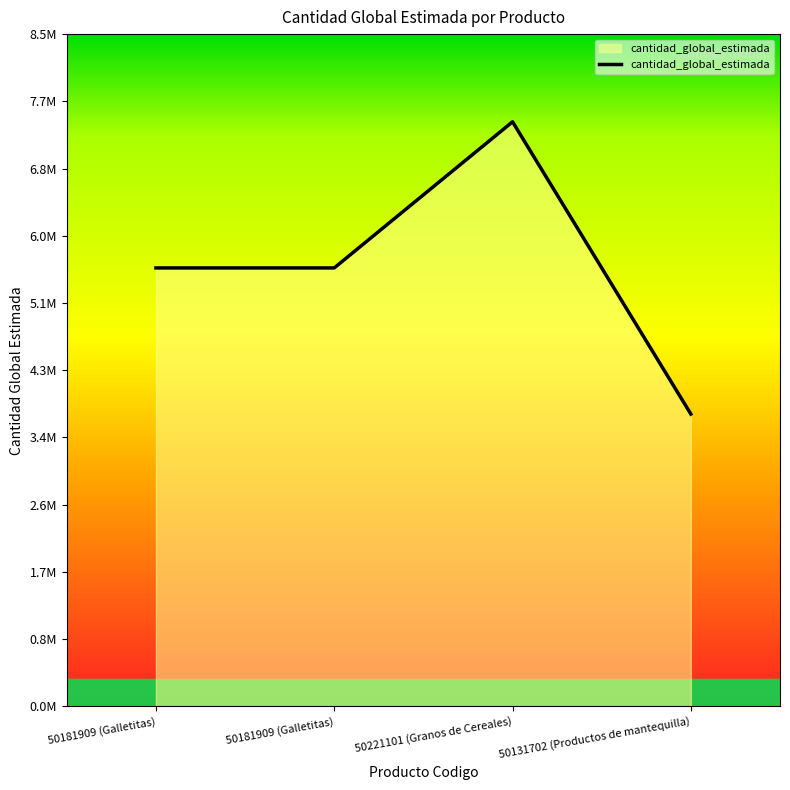

What is the label of the 2nd point from the right?

50221101 (Granos de Cereales)